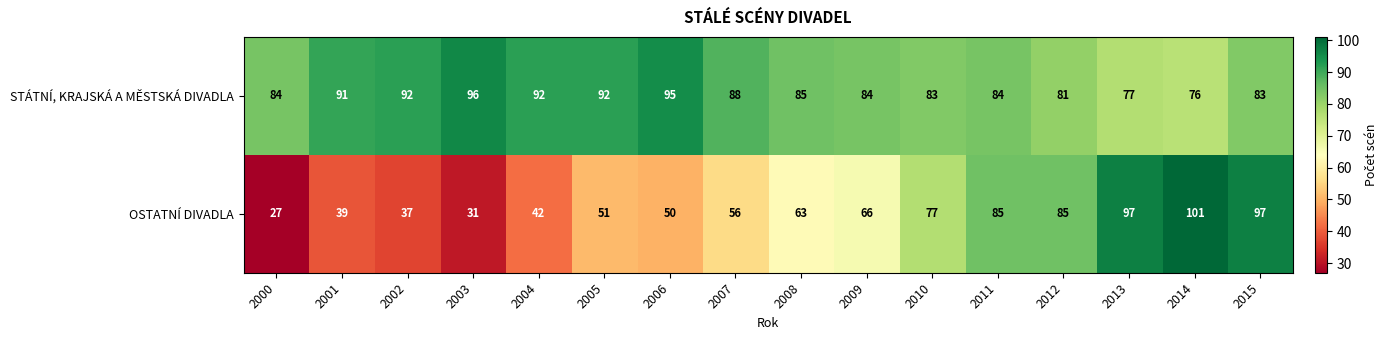

At which category is the sum across all series the highest?

2015